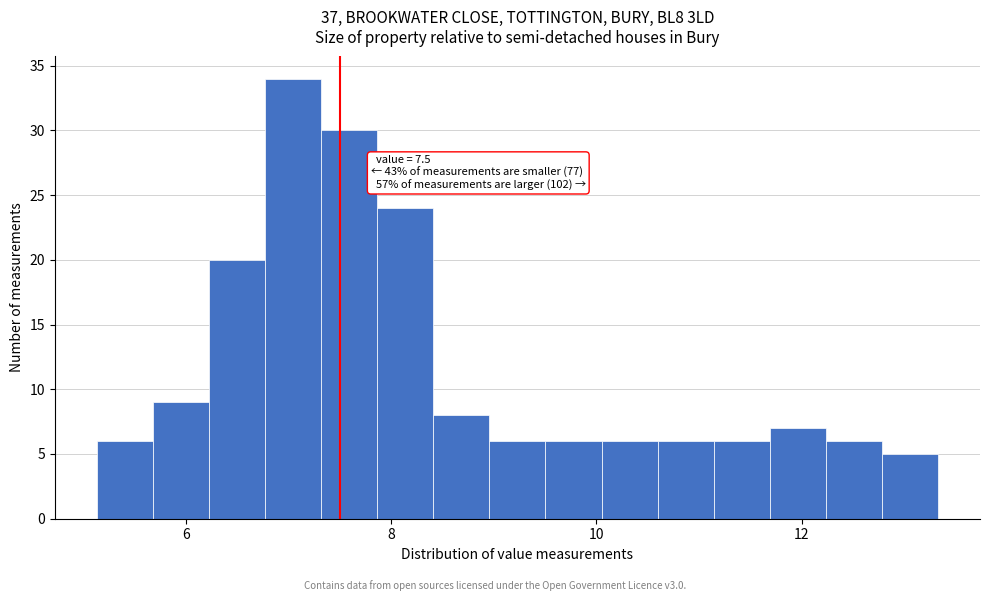

Around what value on the x-axis is the tallest bar? Give the approximate position of its centre, as read against the axis.

7.0